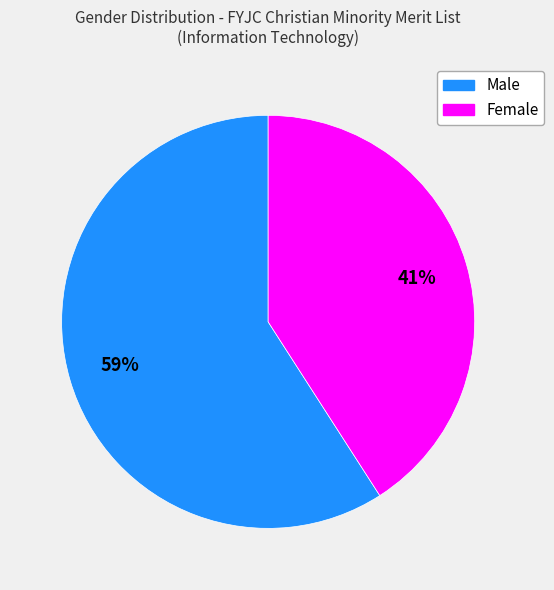

How many segments does this pie chart have?

2